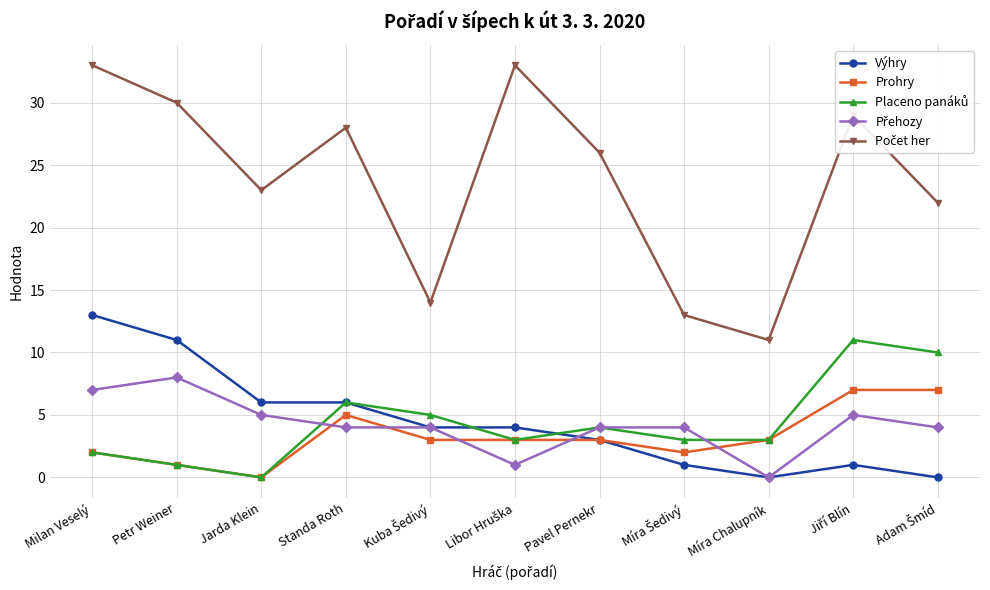

What position from the right is Milan Veselý?

11